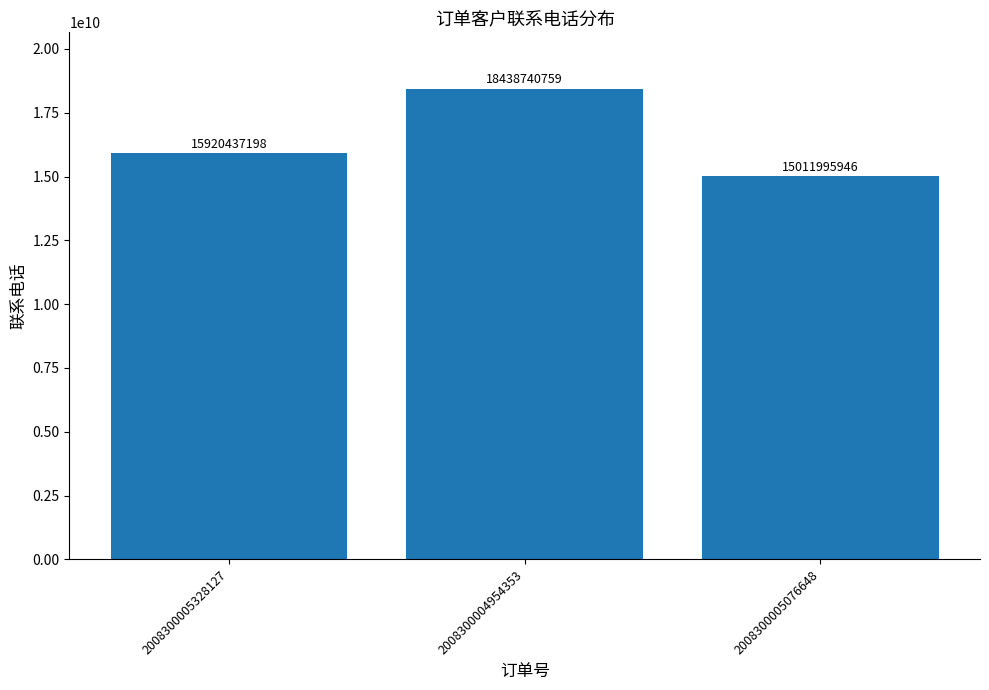

Rank the categories by value from highest to lowest.

2008300004954353, 2008300005328127, 2008300005076648